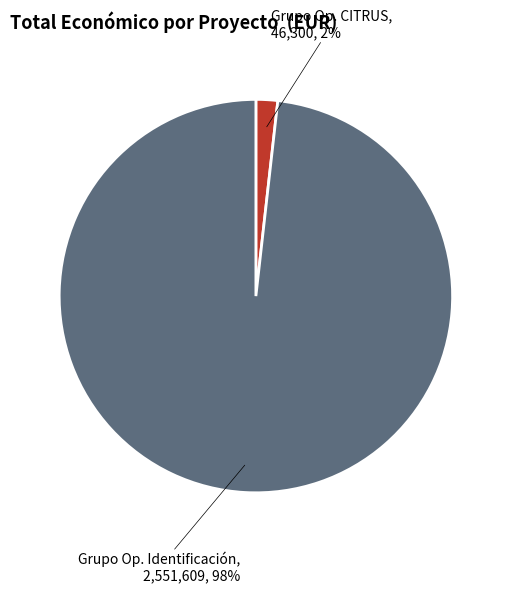

To the nearest percent, what percentage of the pie is Grupo Op. CITRUS?

2%